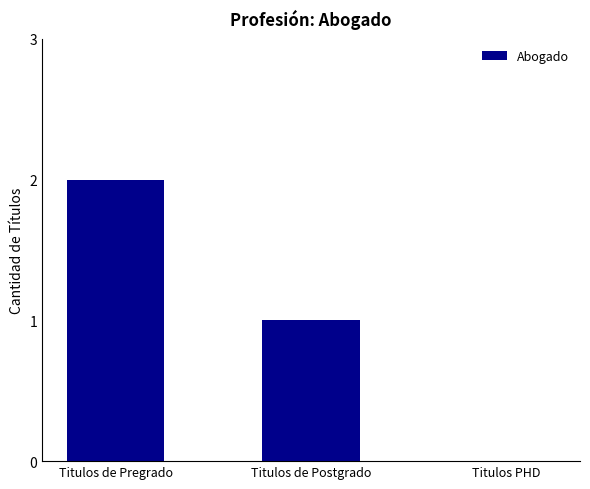

Does the chart contain stacked bars?

No